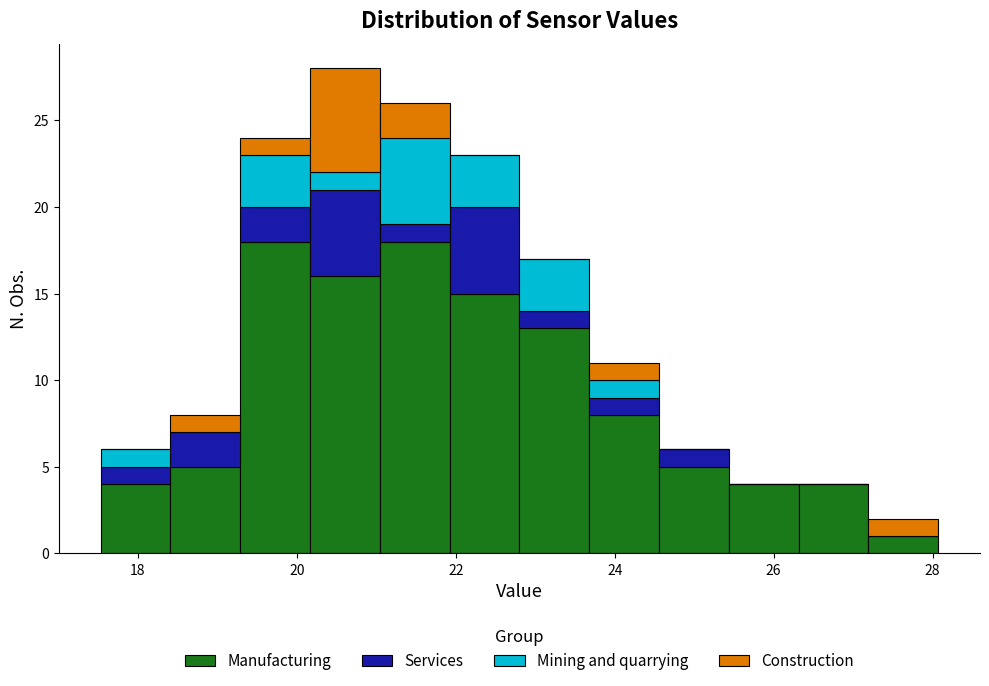

What is the total height of the stacked bar covering 24.6 to 25.4 on the x-axis? Neither the bar edges nor the heights are printed on the chart, so give them approximately, as read against the axes.

6